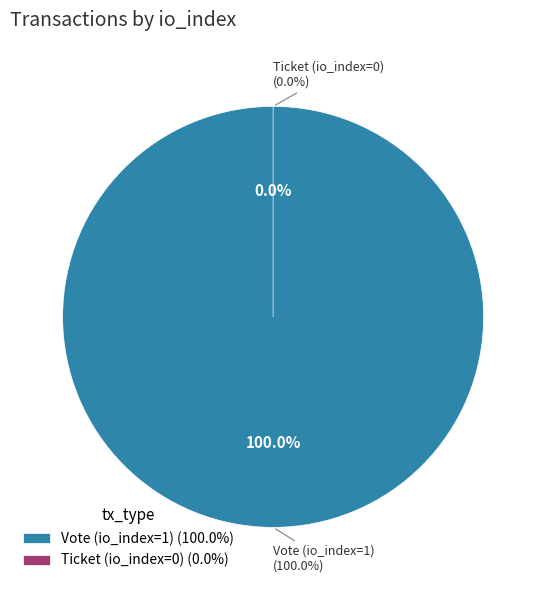

True or false: Ticket (io_index=0) accounts for 0% of the total.

True